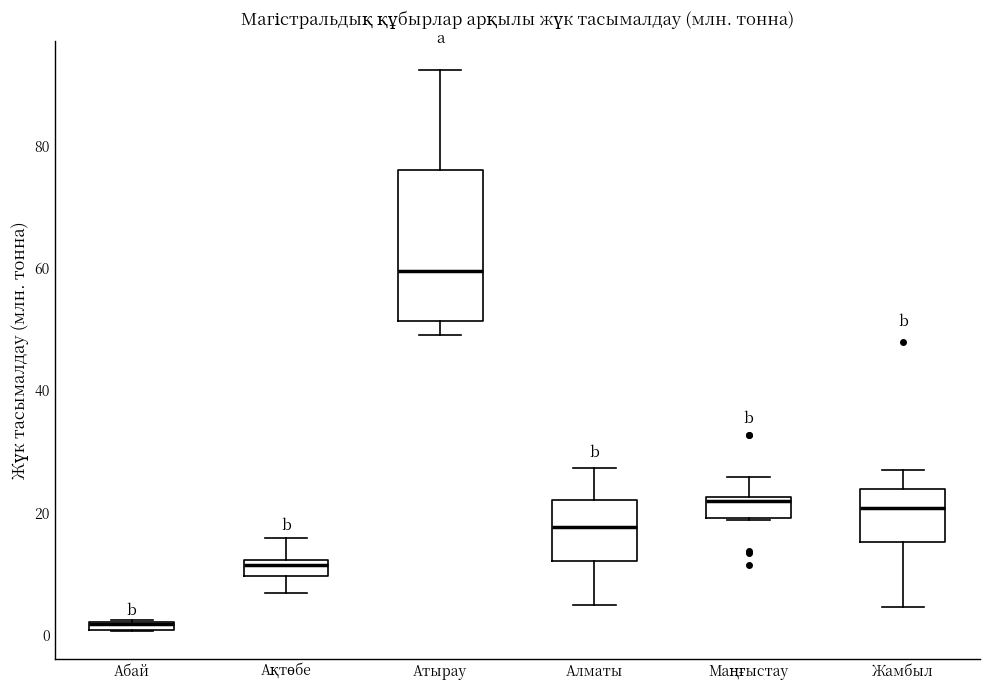

Where is the lower edge of the box for Жамбыл on the y-axis? The values are not printed on the chart, so give them approximately, as read against the axis.

16